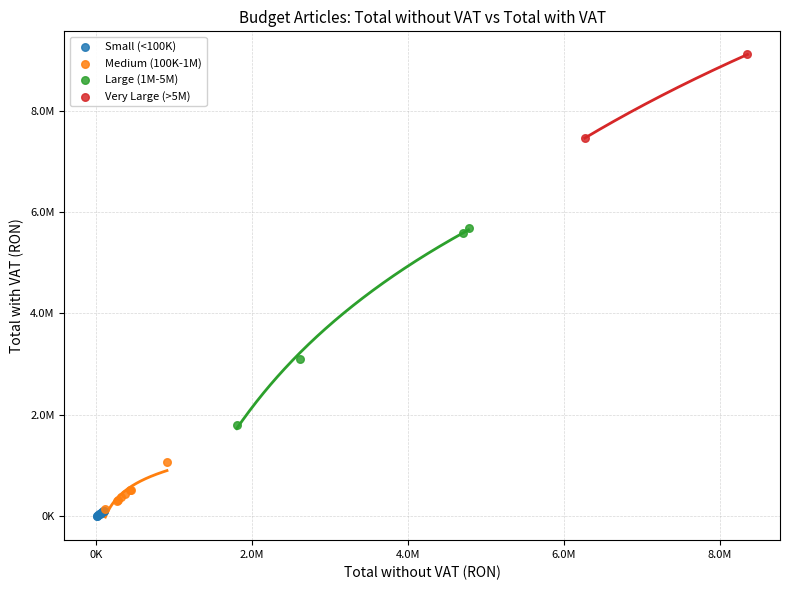

Which series contains the lowest Y value?

Small (<100K)